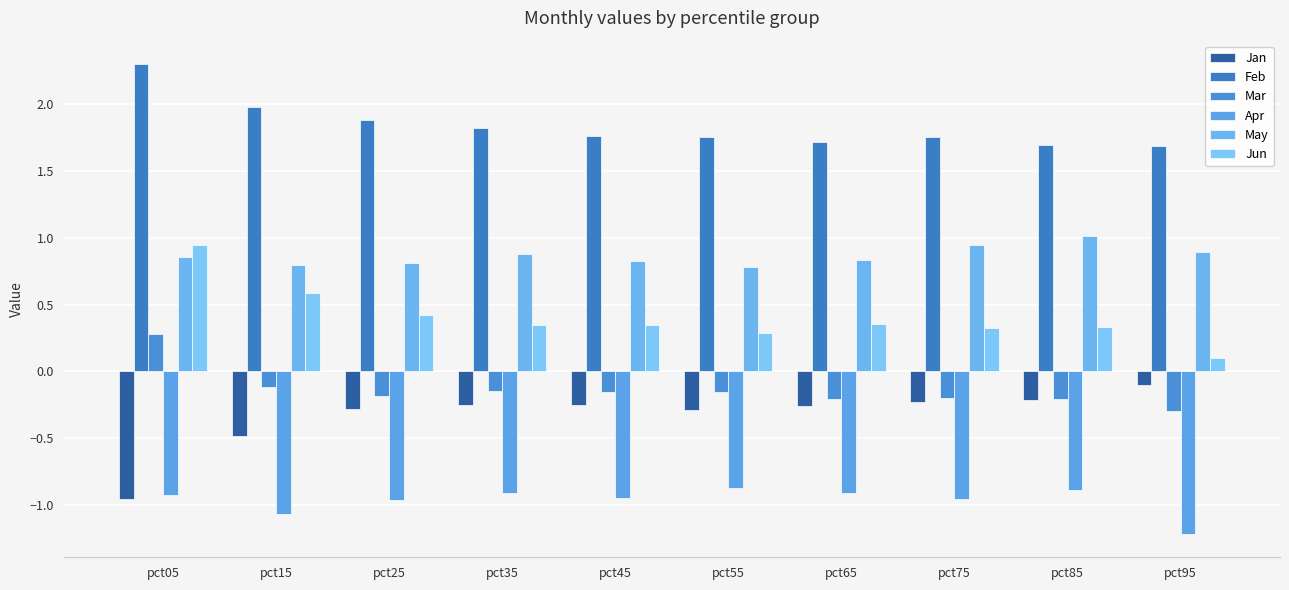

List the series in order of their peak value, lowest first.

Apr, Jan, Mar, Jun, May, Feb